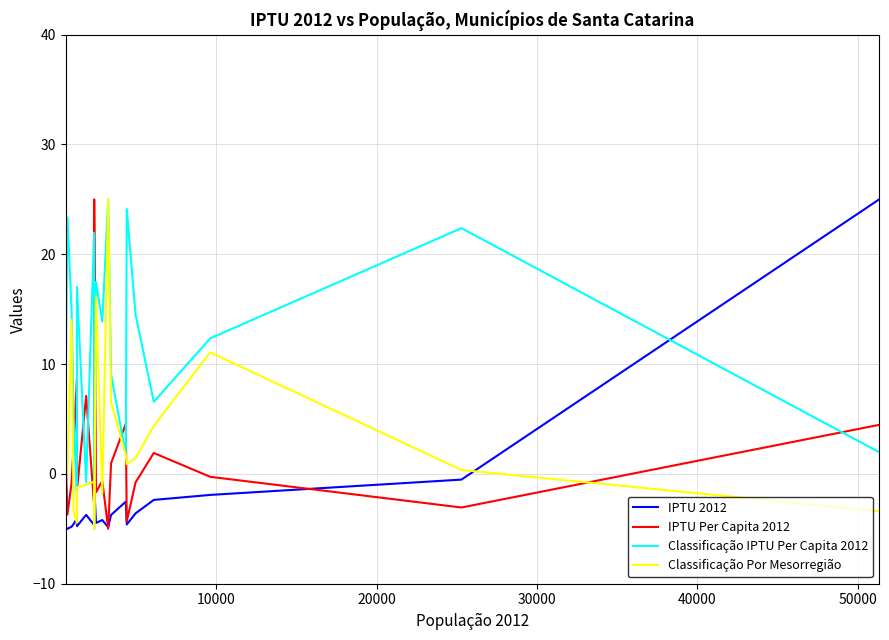

Which series has the largest total across all categories?

Classificação IPTU Per Capita 2012